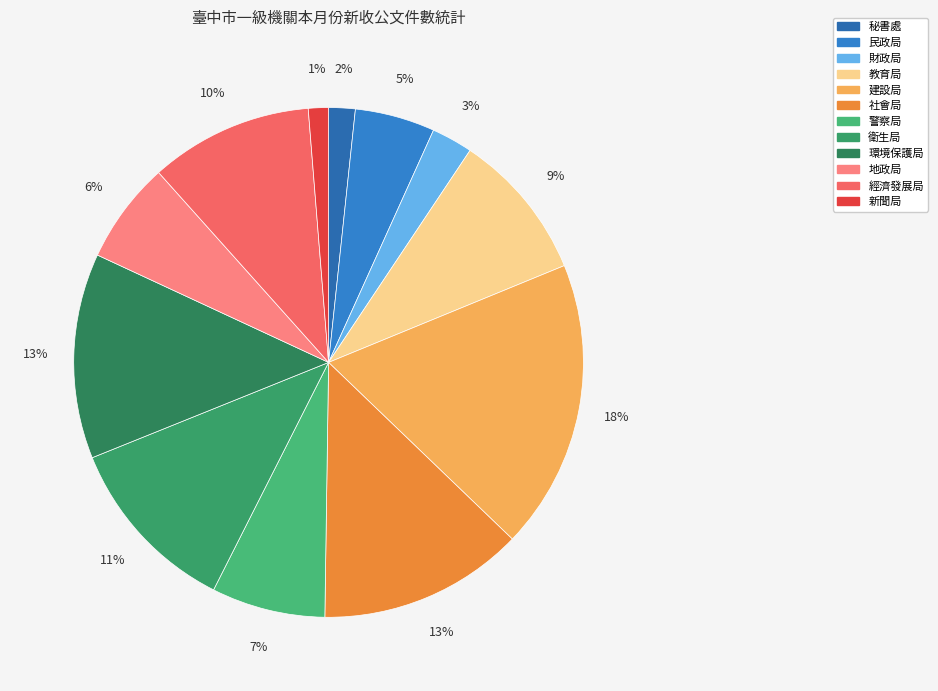

Count the number of slices in the pie.

12